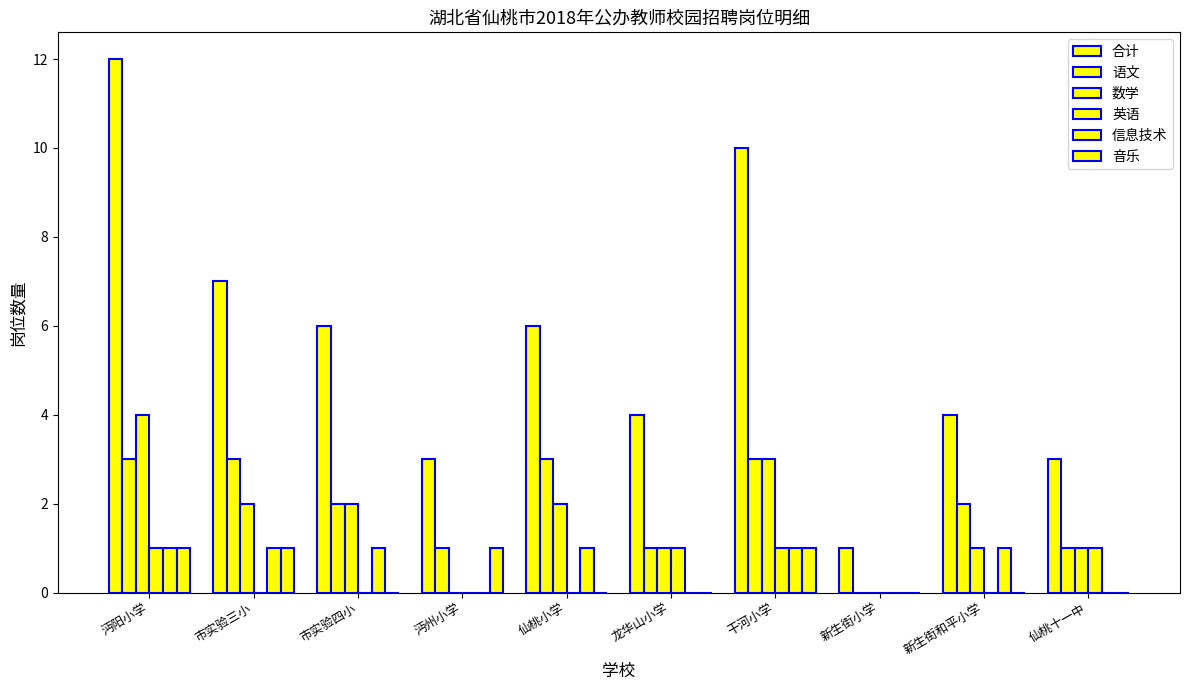

What is the sum of all 信息技术 values?

6